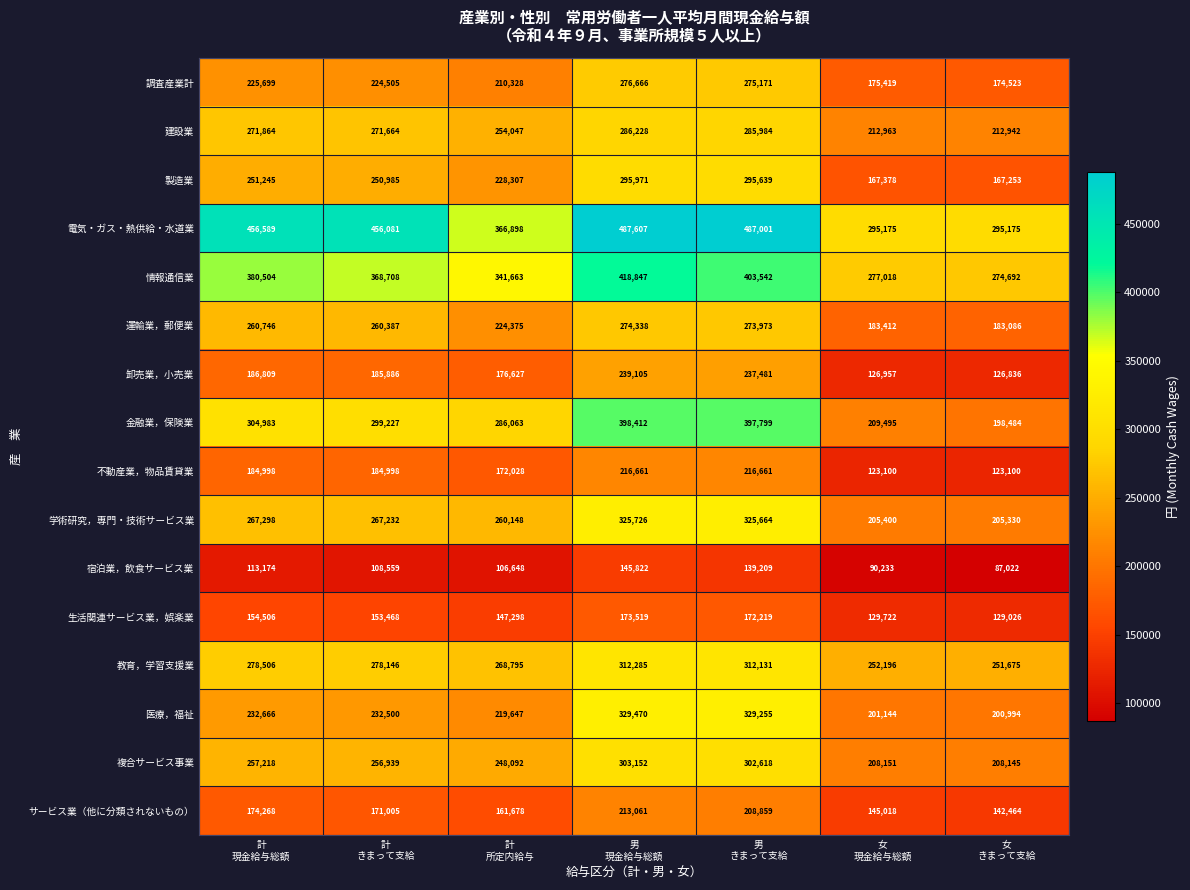

What is the difference between the maximum and second lowest values in the 不動産業，物品賃貸業 series?

93561